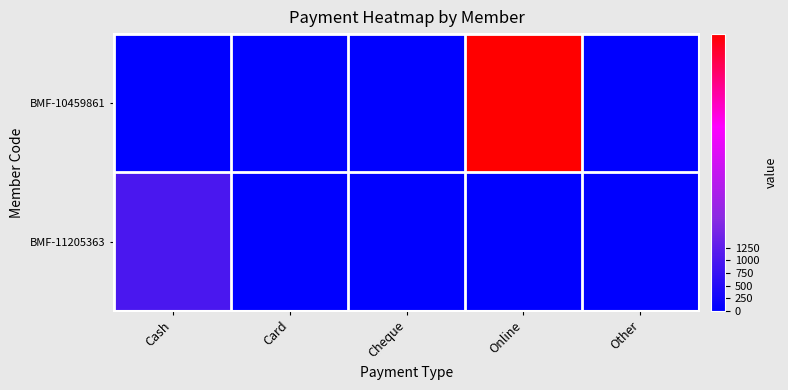

Which series has the largest total across all categories?

BMF-10459861